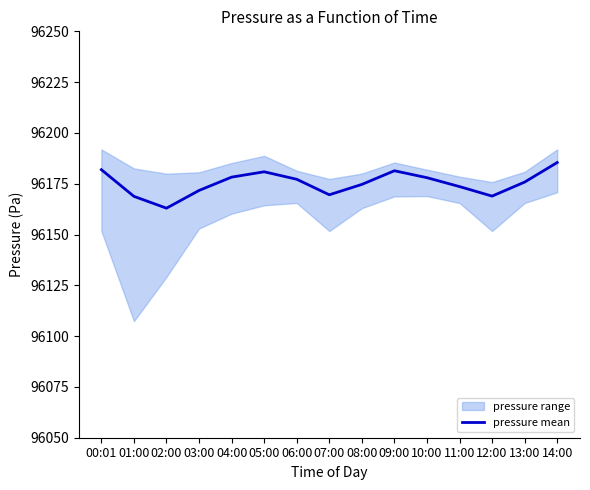

What is the maximum value shown in the chart?

96185.4